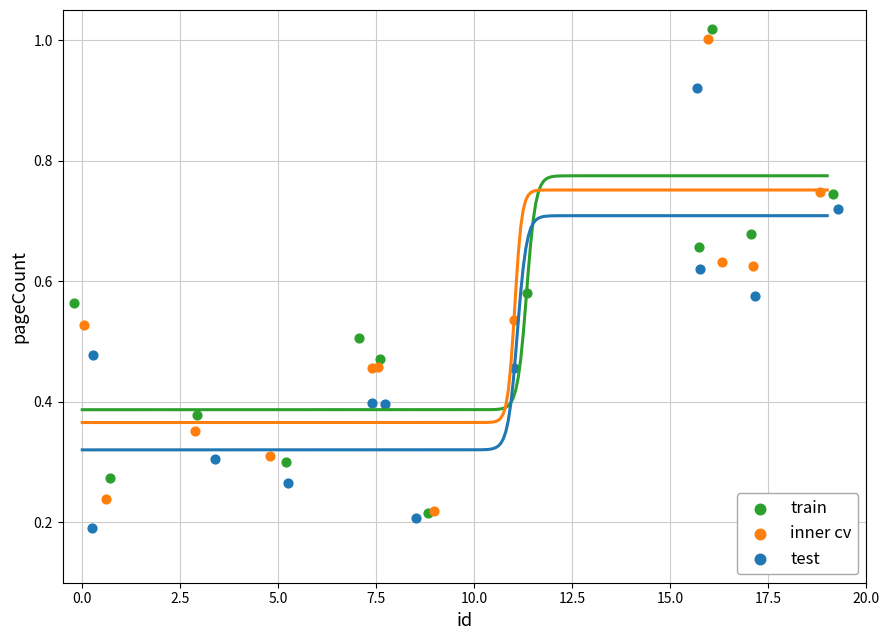

Which series contains the lowest Y value?

test